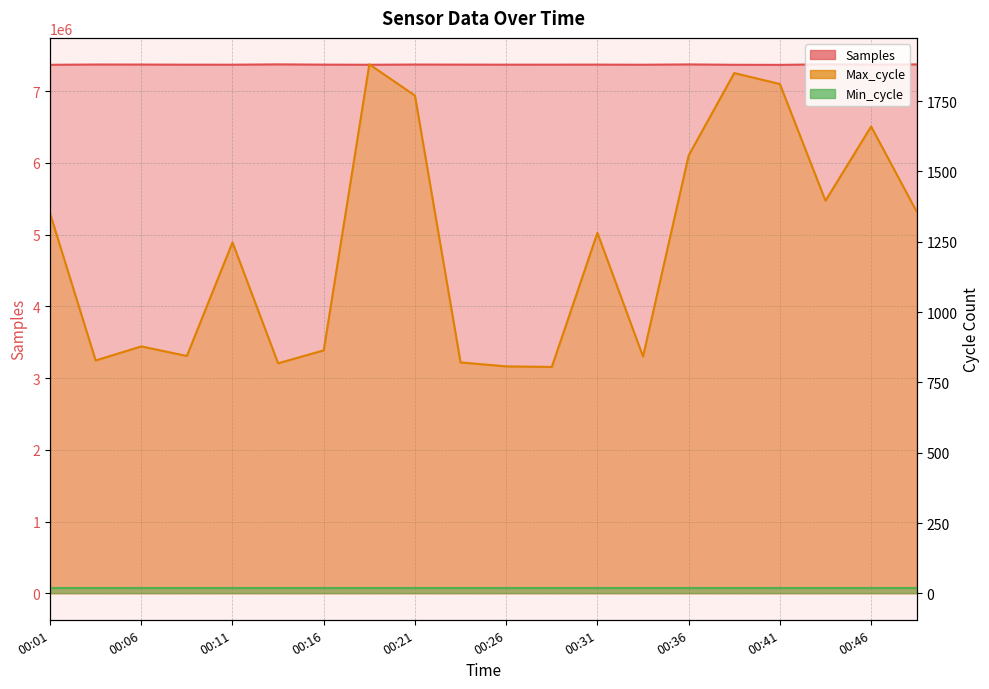

At which category is the sum across all series the highest?

00:43